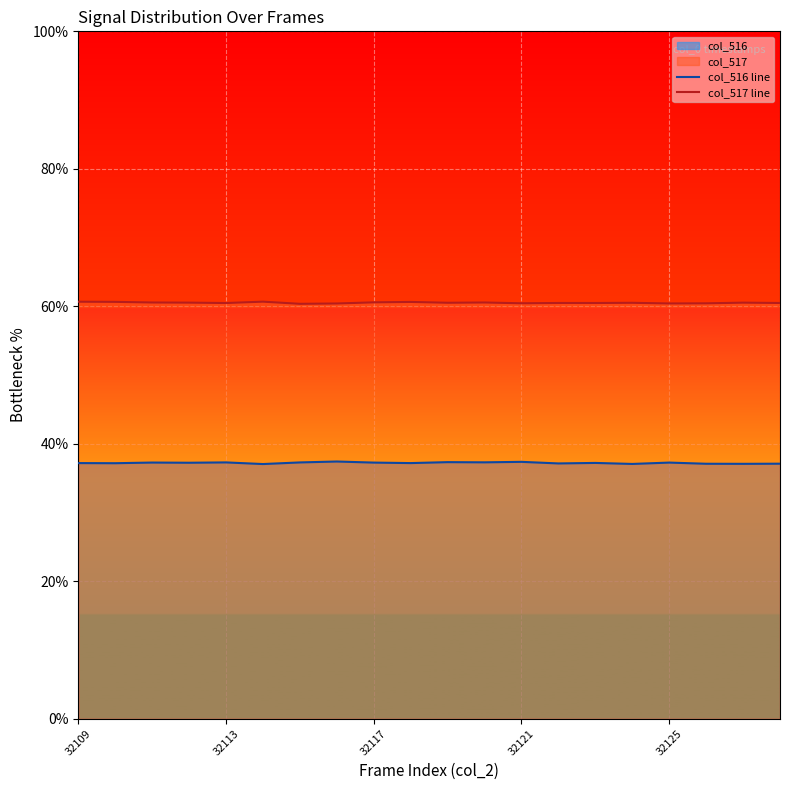

True or false: col_517 line and col_516 line intersect in this chart.

False